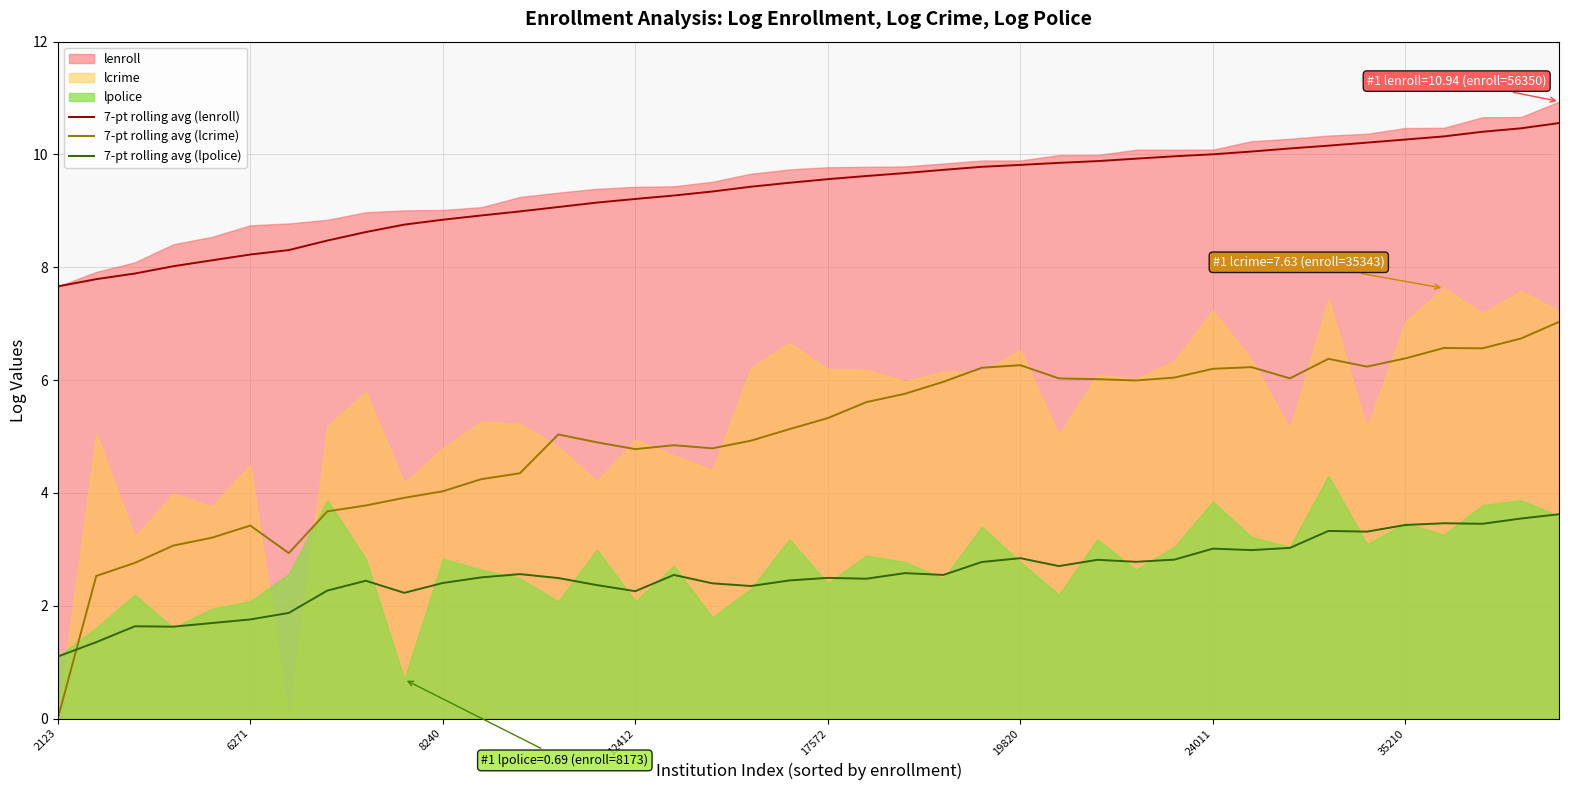

How many lines are shown in the chart?

3